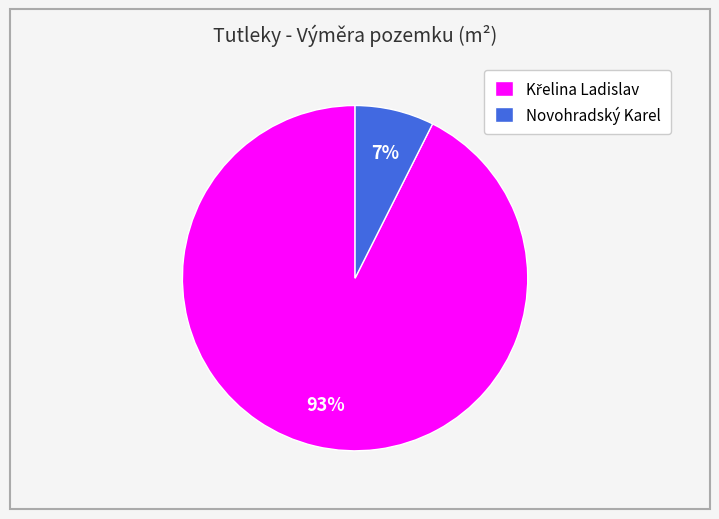

Is there any slice that represents more than half of the pie?

Yes